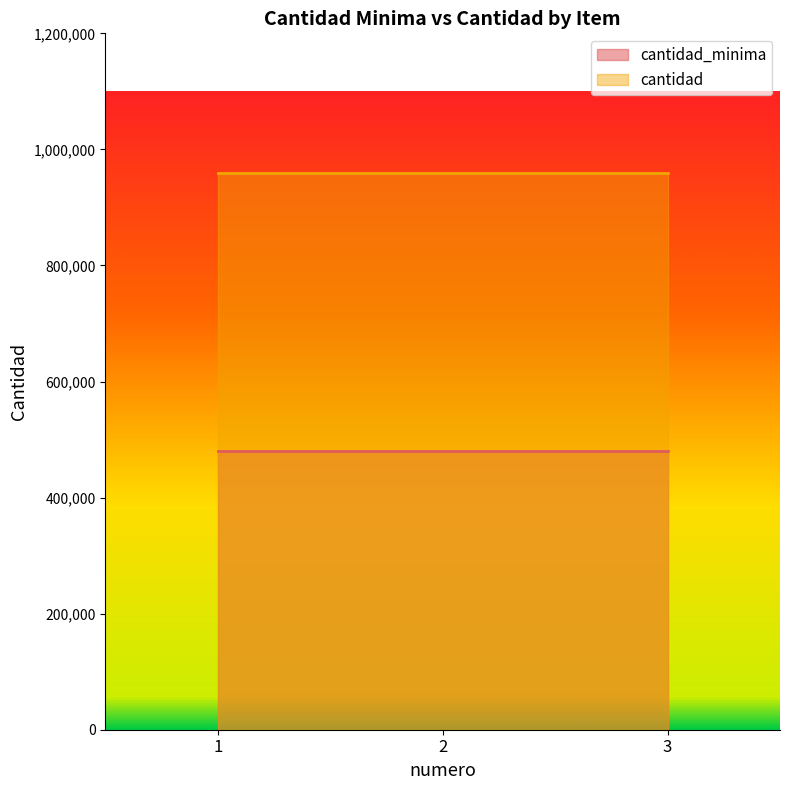

True or false: cantidad_minima has a value of 480000 at 3.

True